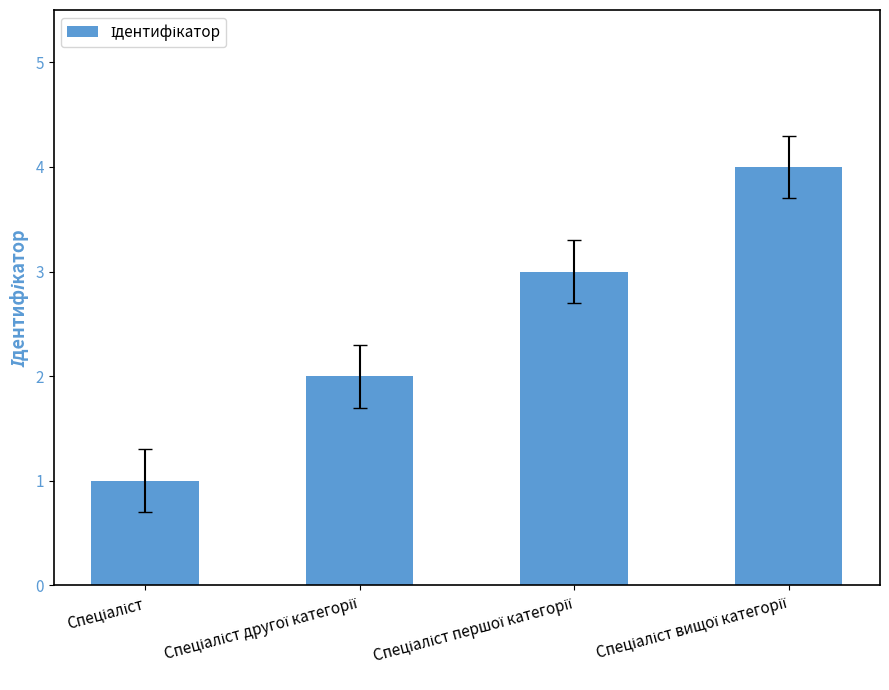

Does the chart contain stacked bars?

No